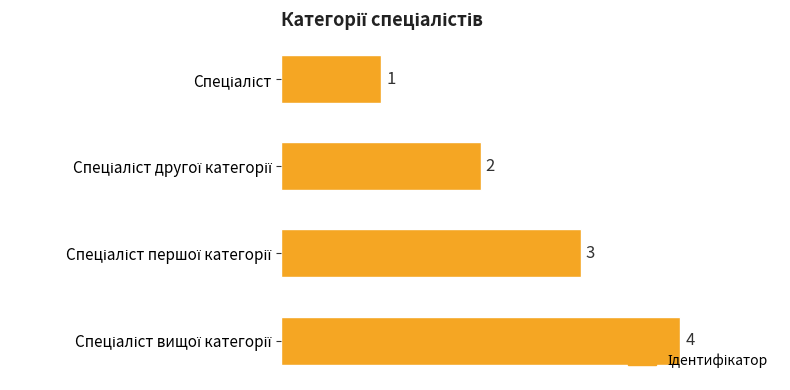

What is the value of the 1st bar from the top?

1